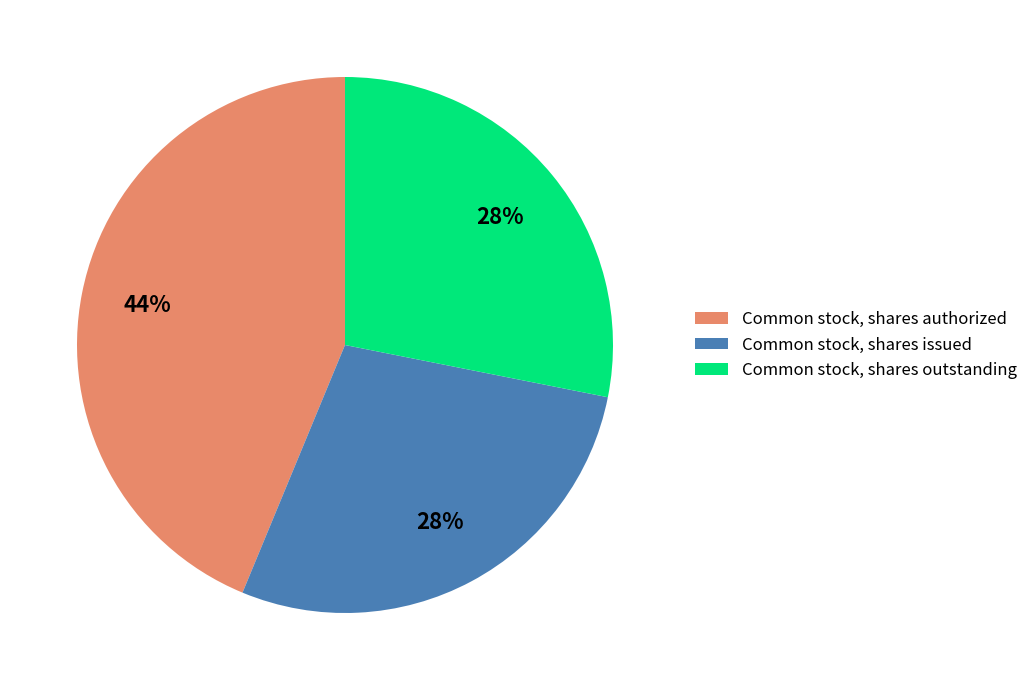

Approximately how many times larger is the value at Common stock, shares issued compared to Common stock, shares outstanding?

1.0